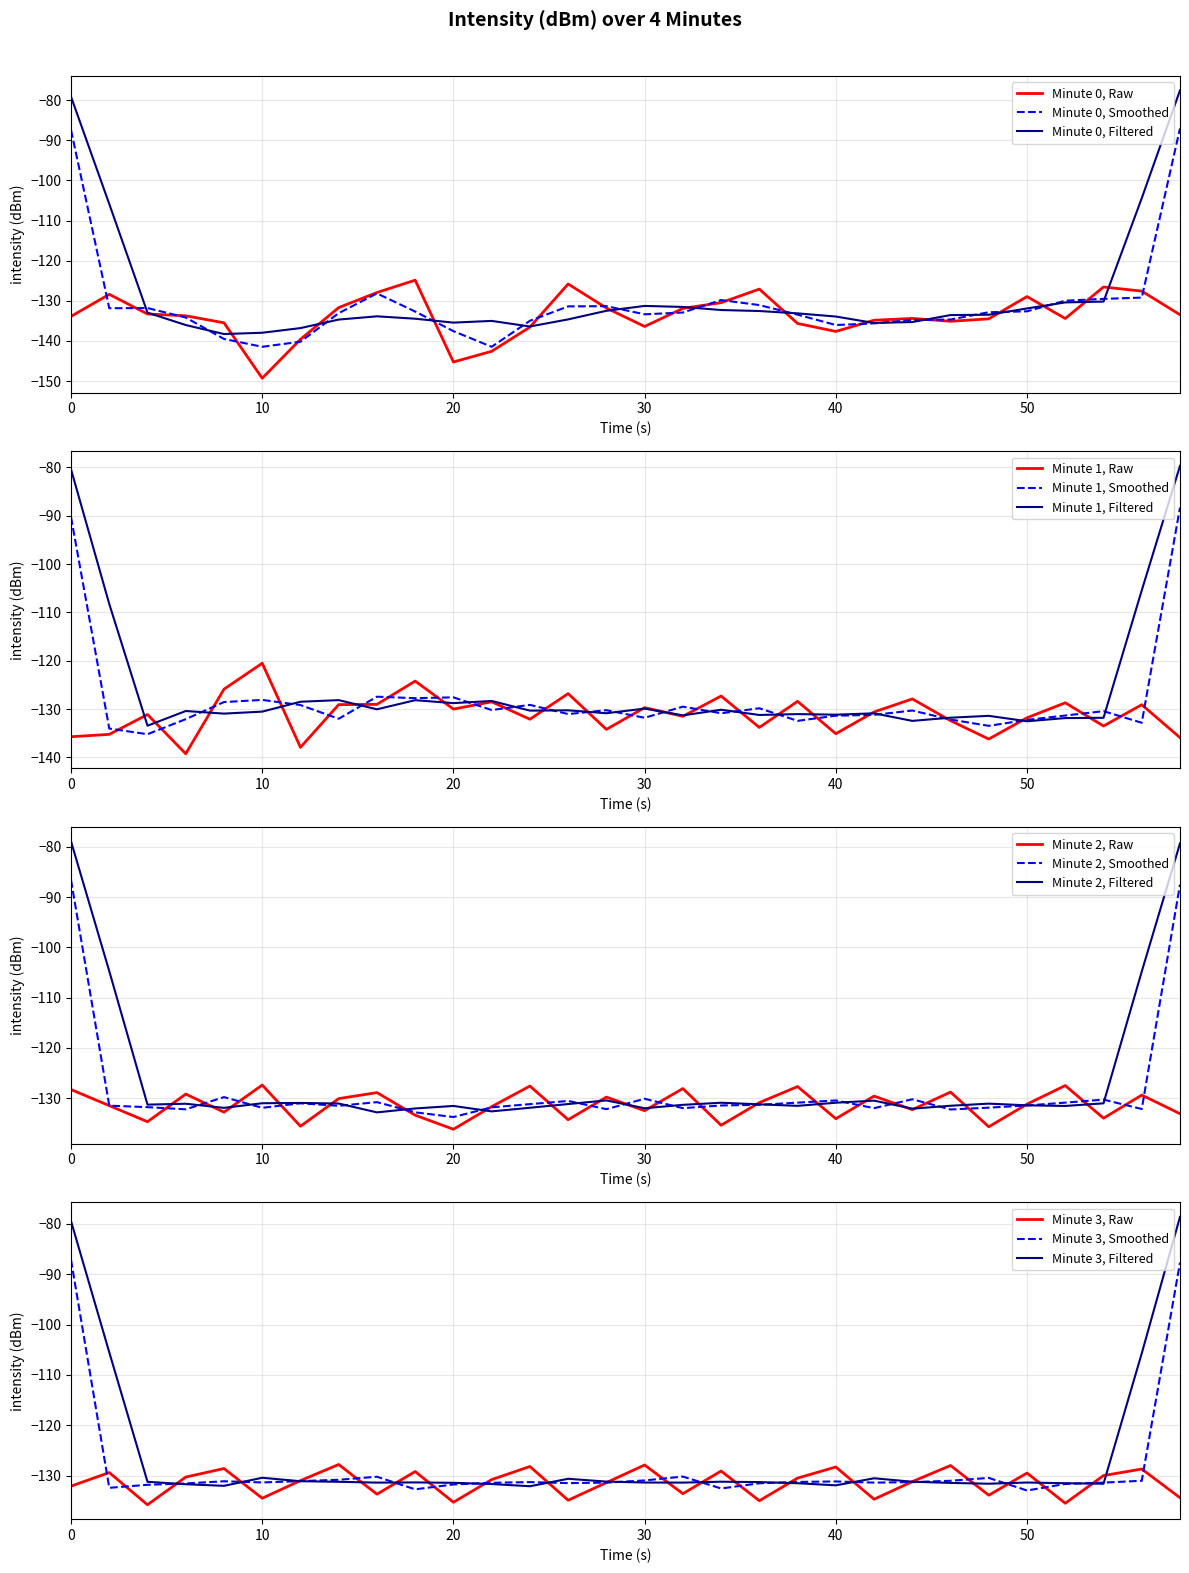

What is the difference between the maximum and minimum values in the Minute 1 series?

18.7